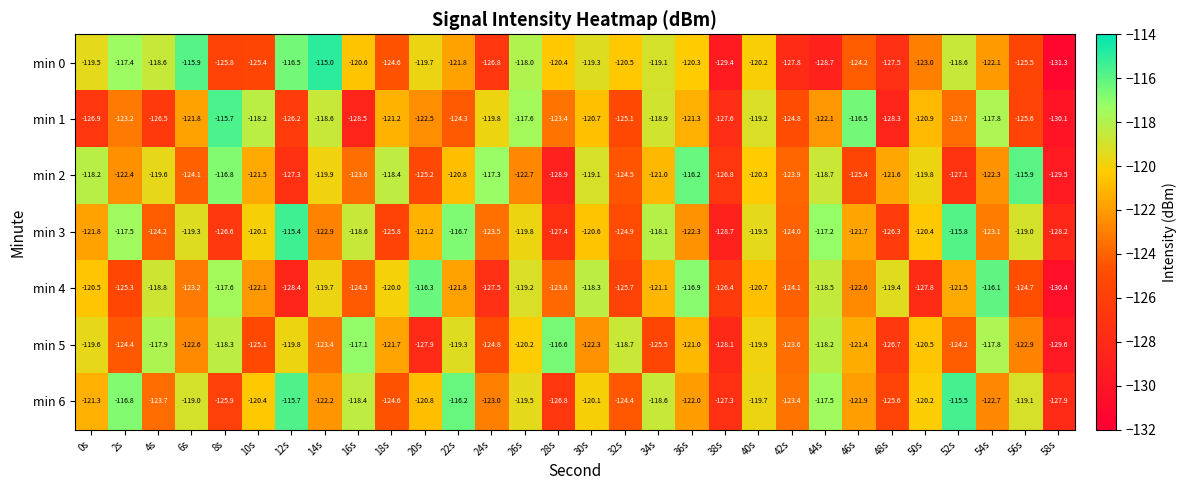

The min 4 series shows -124.3 at 16s. True or false?

True